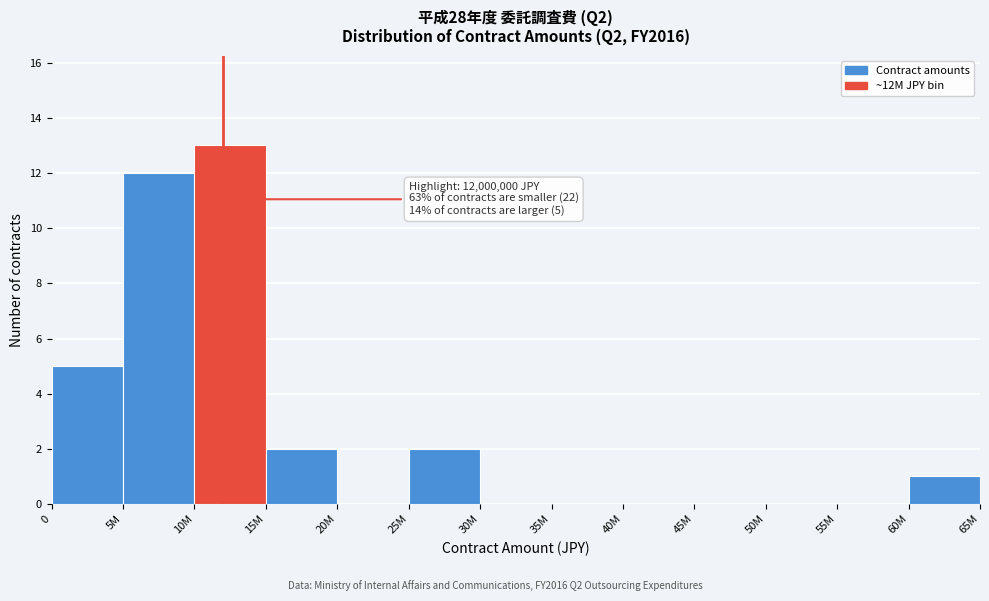

Reading left to right, transcribe all the data shown in this chart.

0=5	5M=12	10M=13	15M=2	20M=0	25M=2	30M=0	35M=0	40M=0	45M=0	50M=0	55M=0	60M=1